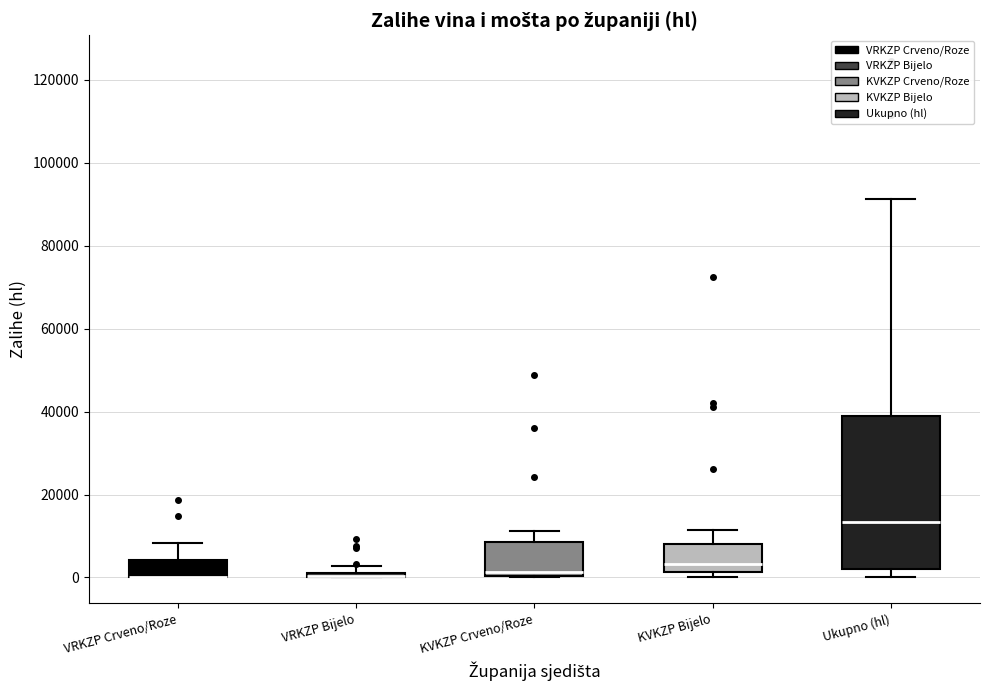

Where is the upper edge of the box for KVKZP Bijelo on the y-axis? The values are not printed on the chart, so give them approximately, as read against the axis.

8000